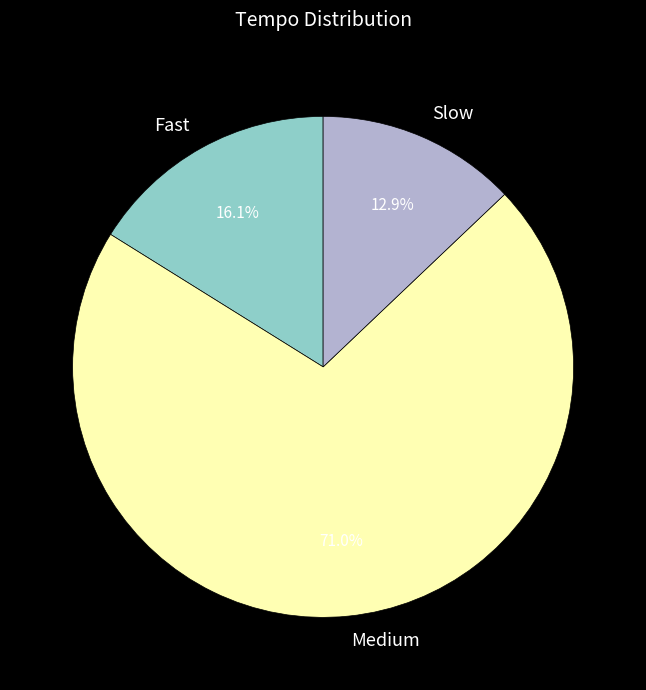

Between Medium and Fast, which is larger?

Medium